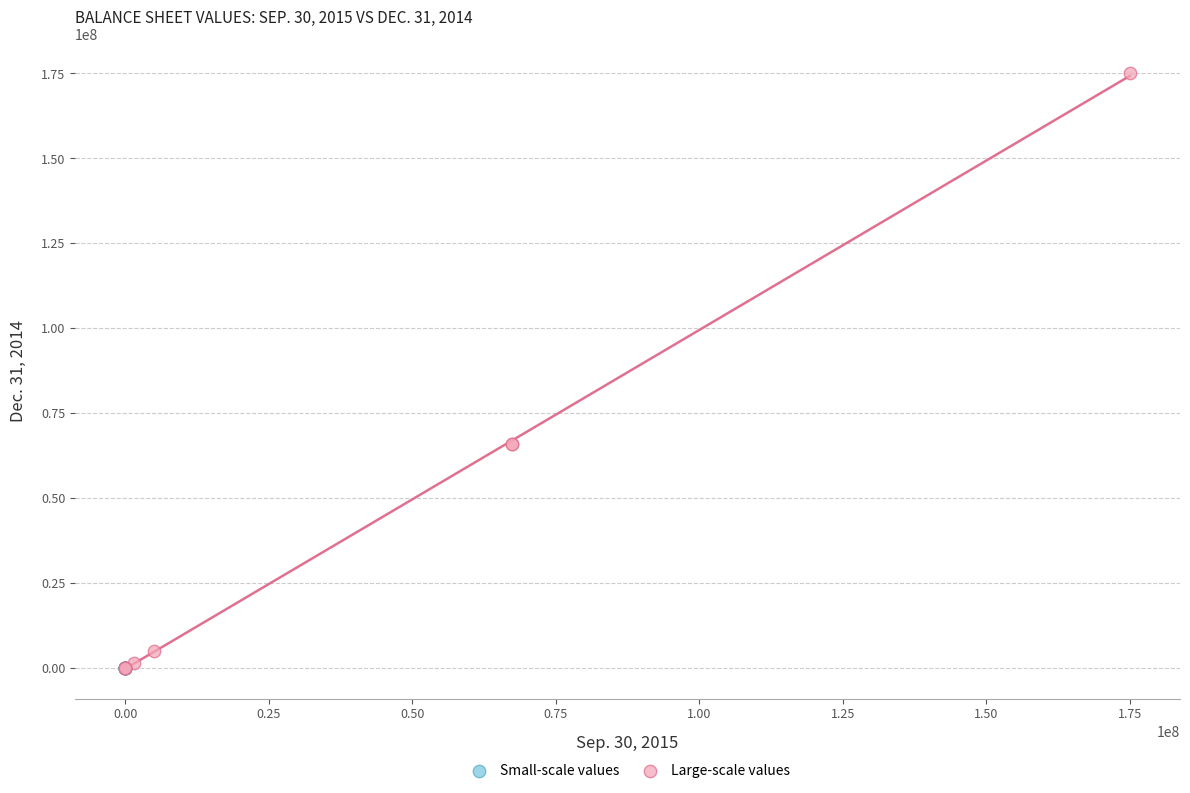

Which series reaches the maximum Y coordinate?

Large-scale values